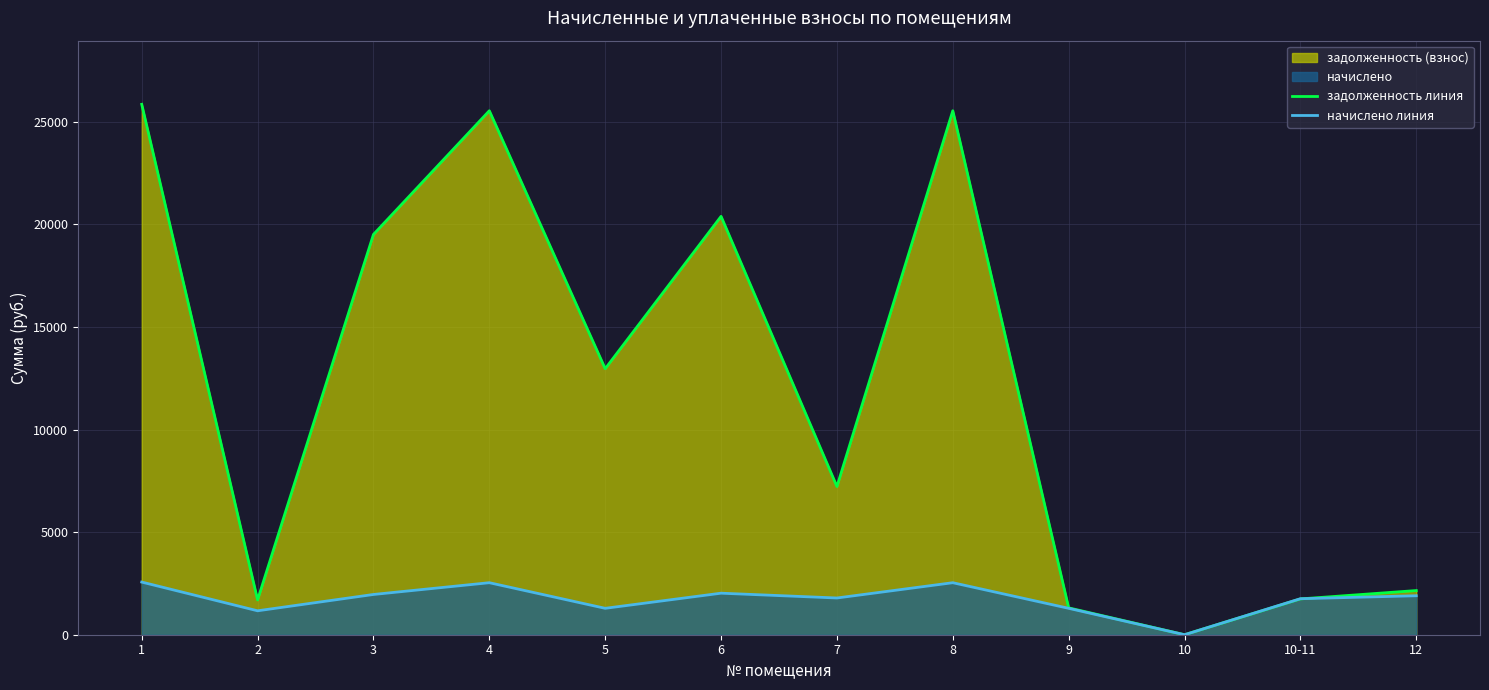

Which has a higher value, 9 or 1?

1